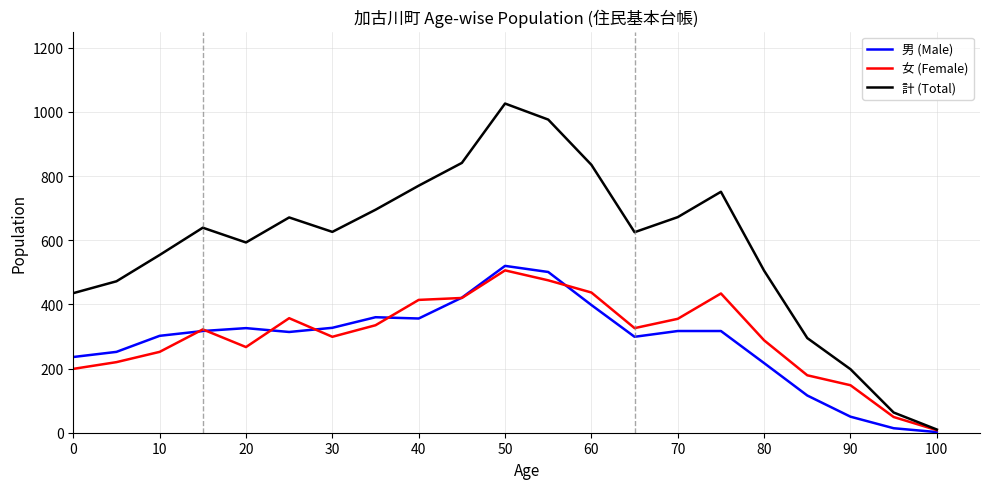

Which series has the largest range (max minus min)?

計 (Total)